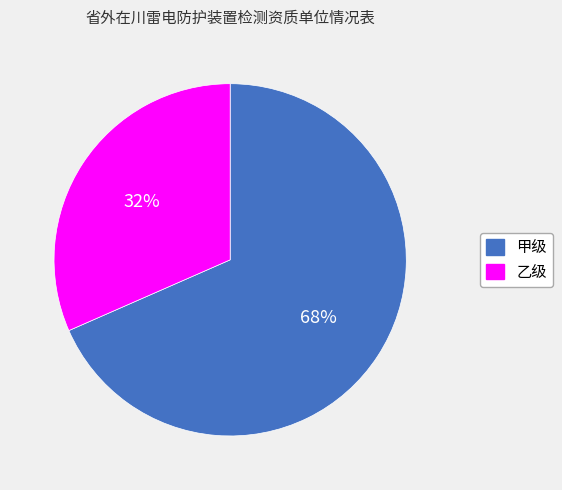

To the nearest percent, what percentage of the pie is 乙级?

32%